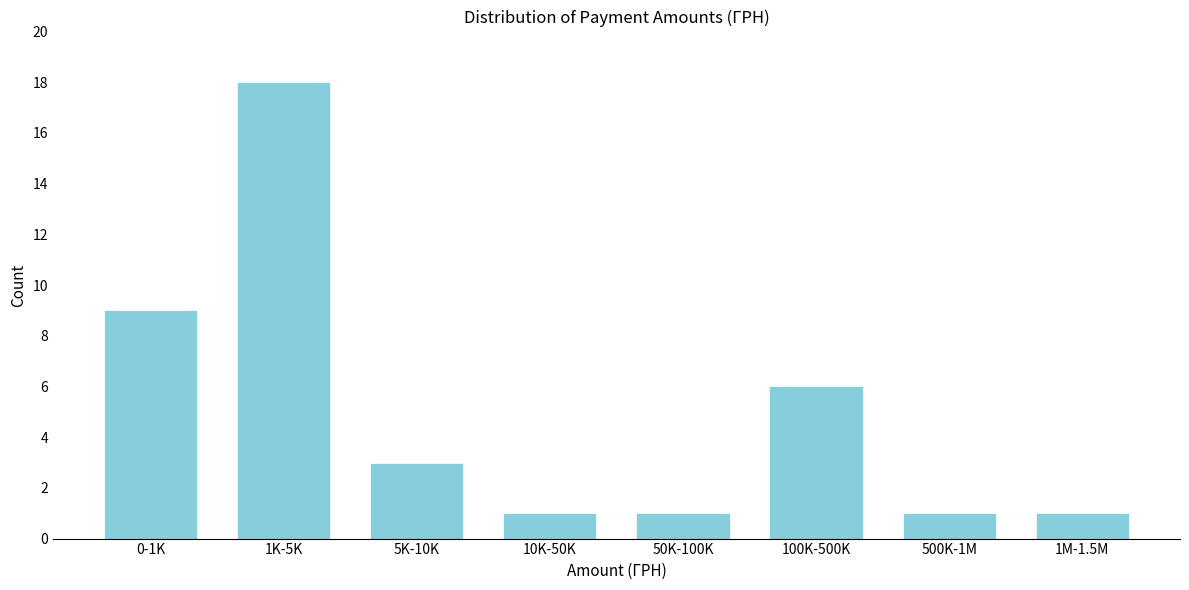

Reading left to right, extract all data points from this chart.

9	18	3	1	1	6	1	1